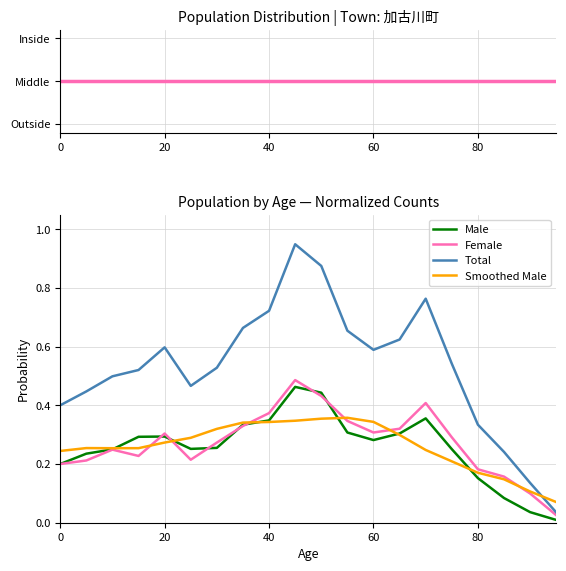

True or false: Total and Smoothed Male intersect in this chart.

True